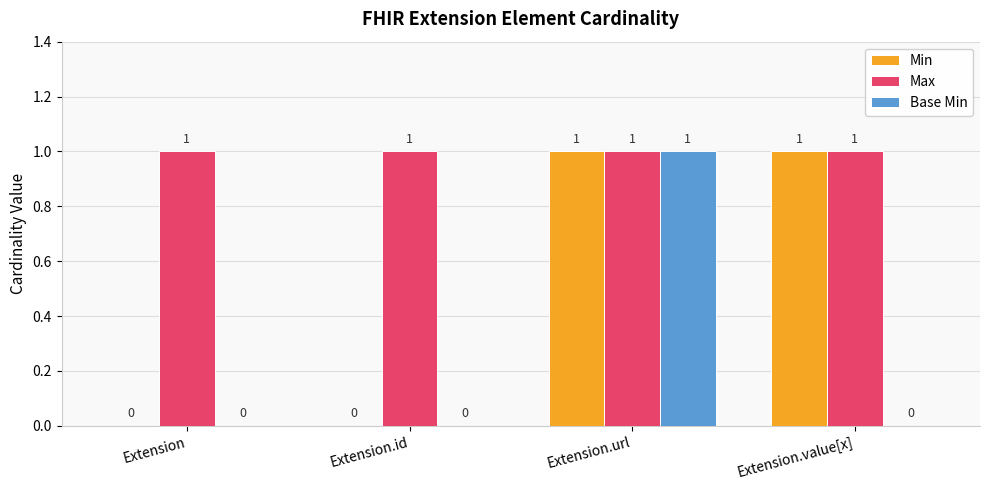

Is it true that Max equals 1 at Extension.value[x]?

True